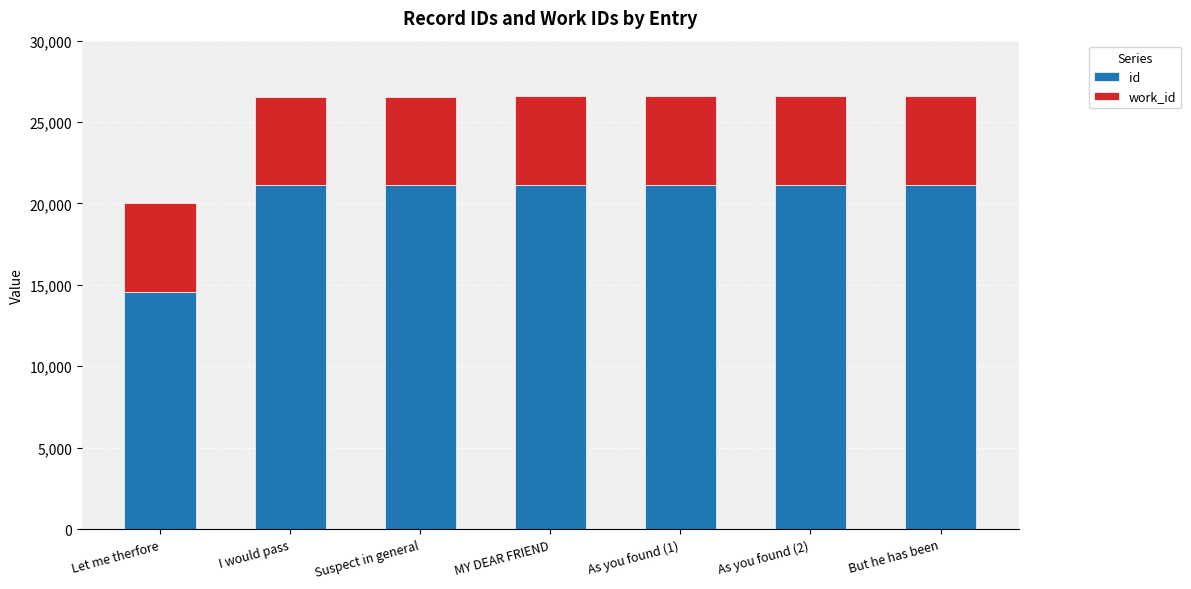

What is the minimum value for id?

14574